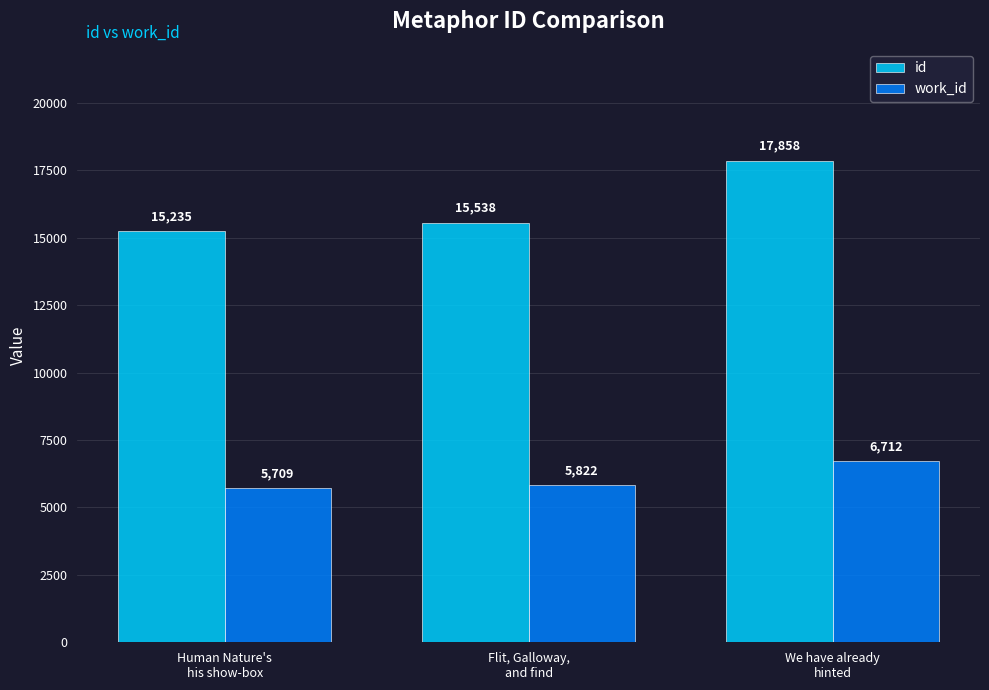

What is the average value of the id series?

16210